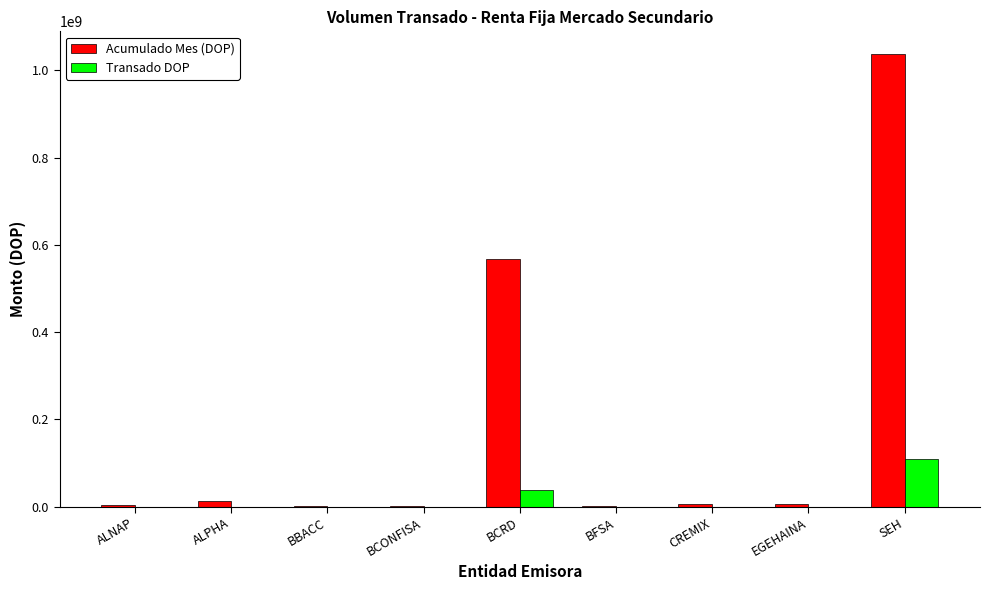

What is the sum of the Acumulado Mes (DOP) values at BCONFISA and EGEHAINA?

7922804.6